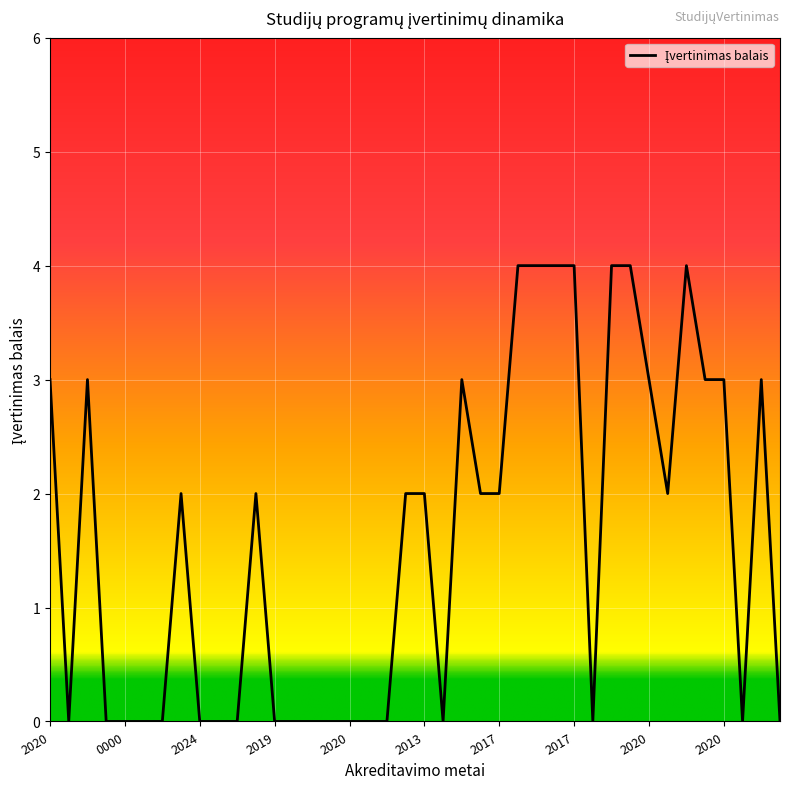

What is the greatest value displayed?

4